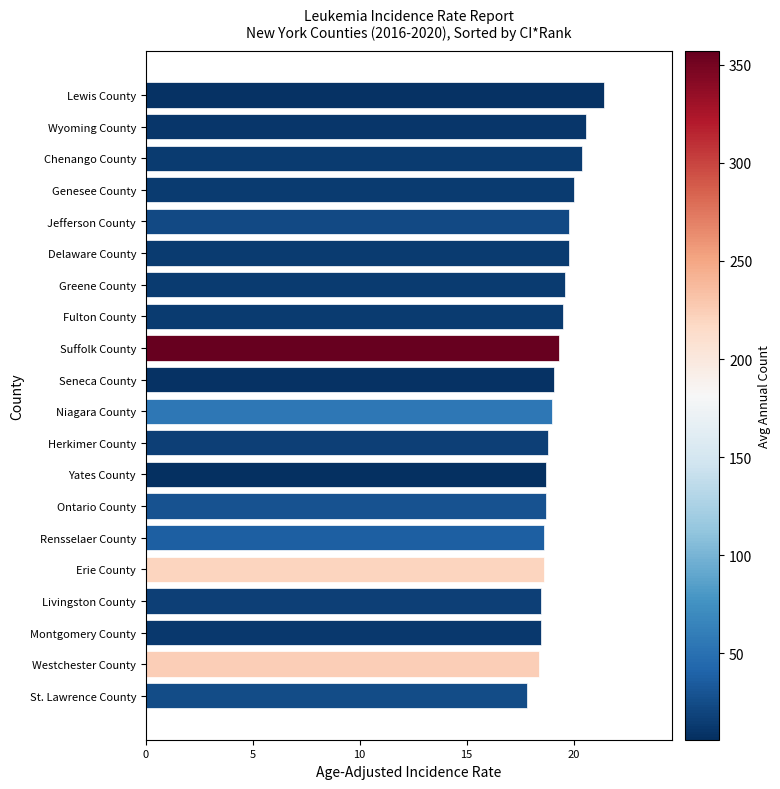

What is the ratio of the value at Ontario County to the value at Suffolk County?

1.0